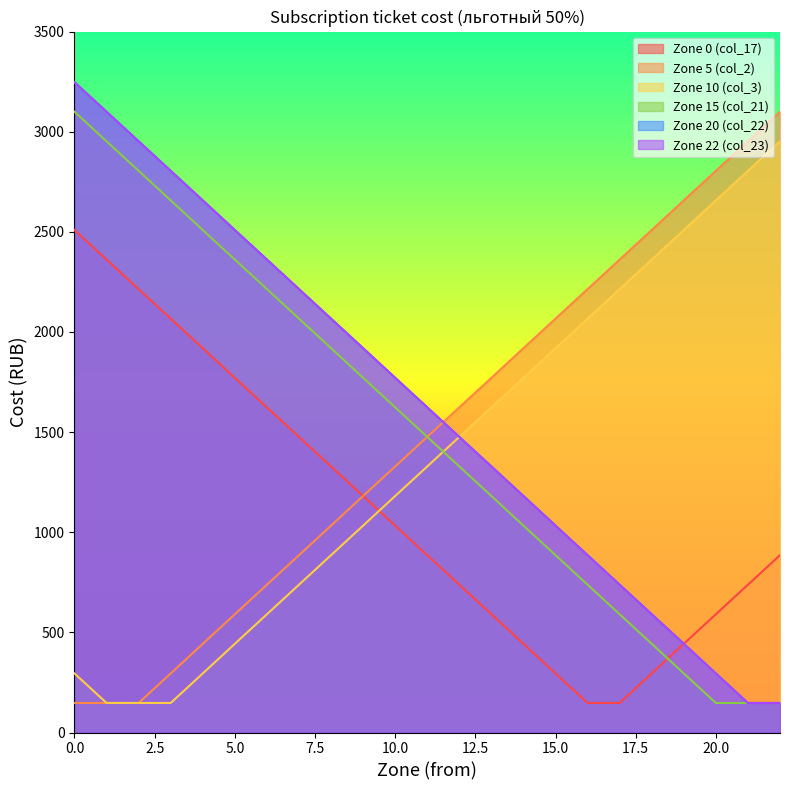

How many lines are shown in the chart?

6